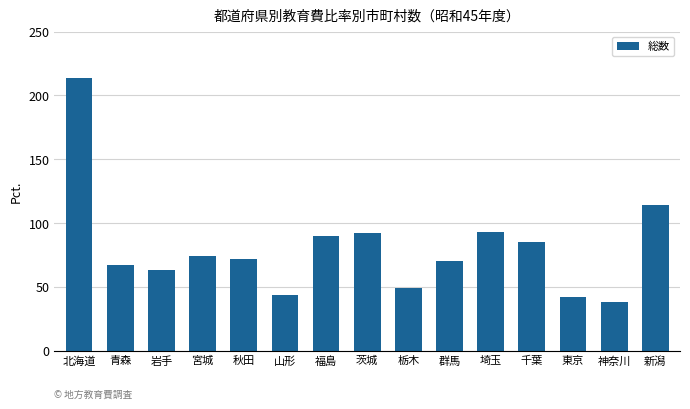

How many values are below 72?

7